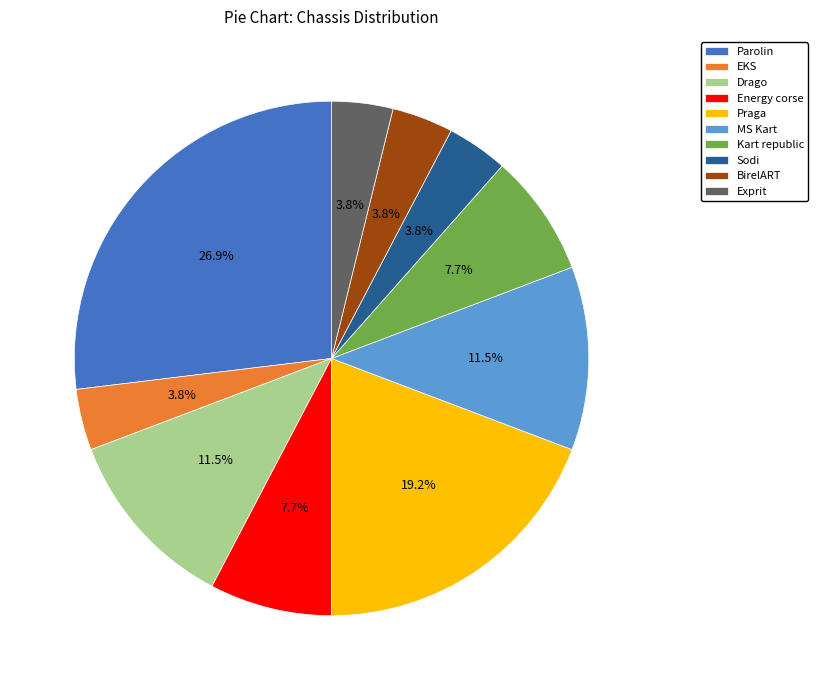

How many slices are in this pie chart?

10